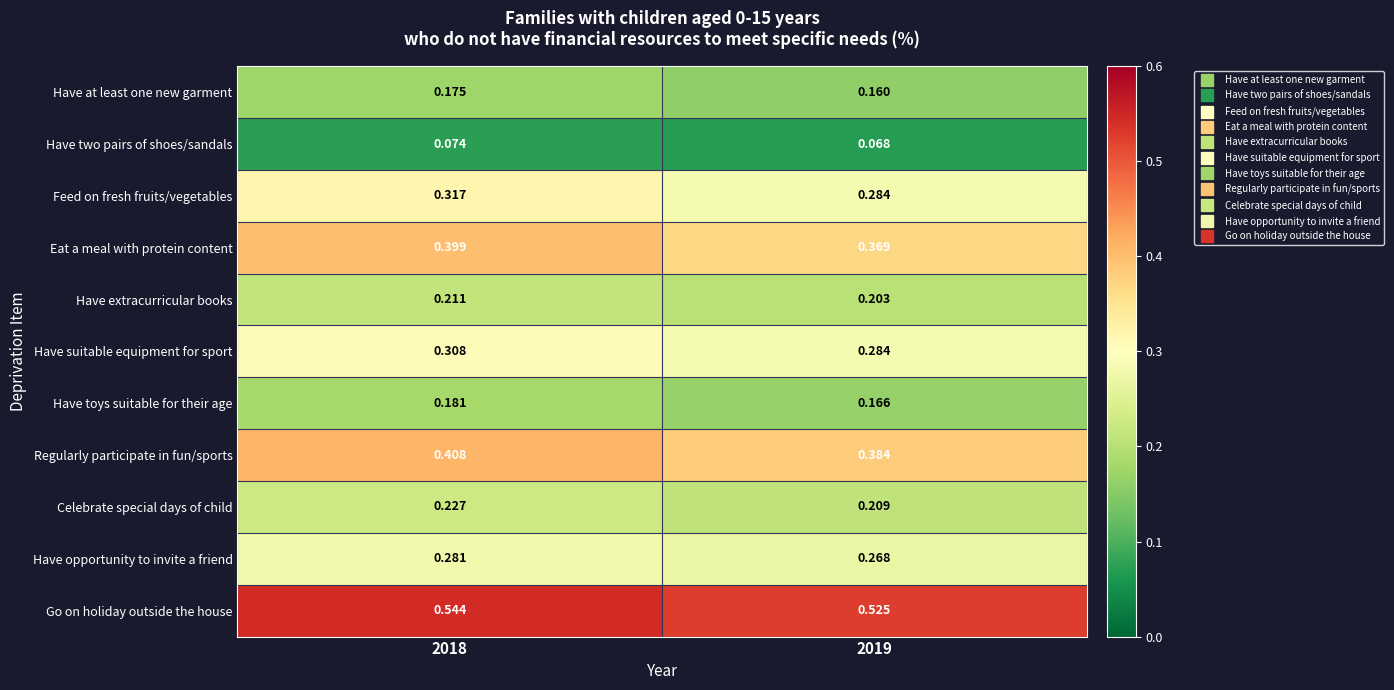

Which series has the largest range (max minus min)?

Feed on fresh fruits/vegetables